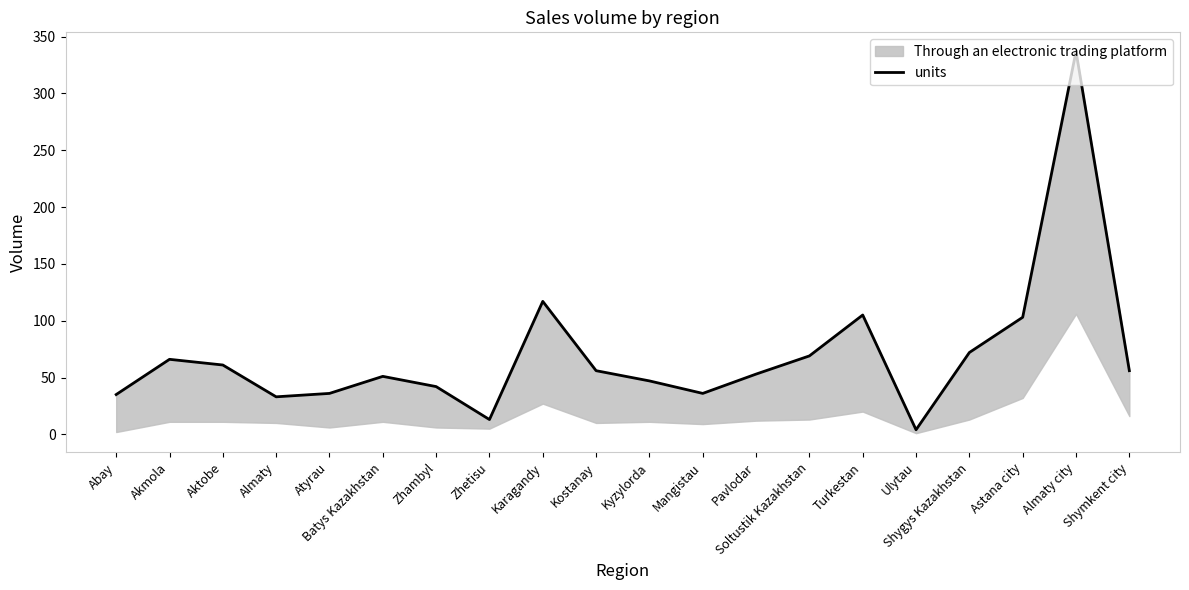

Where is the data nearest to the value 170?

Karagandy